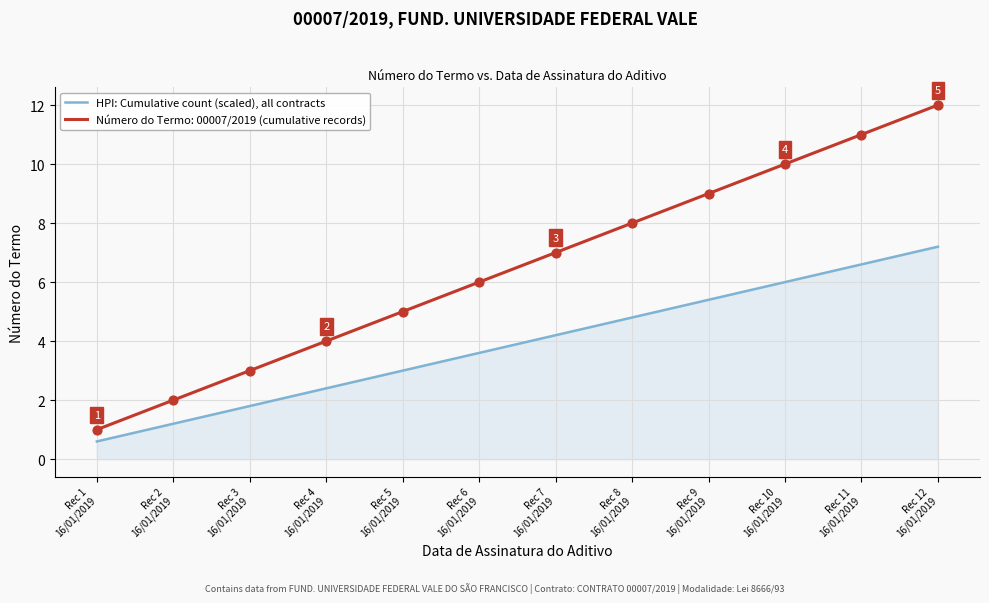

True or false: Número do Termo: 00007/2019 (cumulative records) and HPI: Cumulative count (scaled), all contracts intersect in this chart.

False